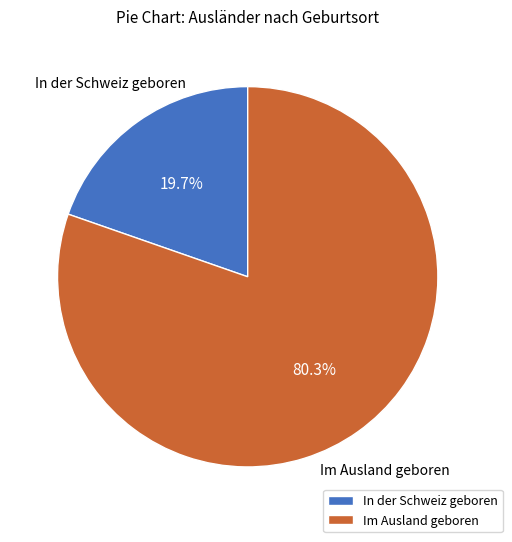

Which has a higher value, Im Ausland geboren or In der Schweiz geboren?

Im Ausland geboren